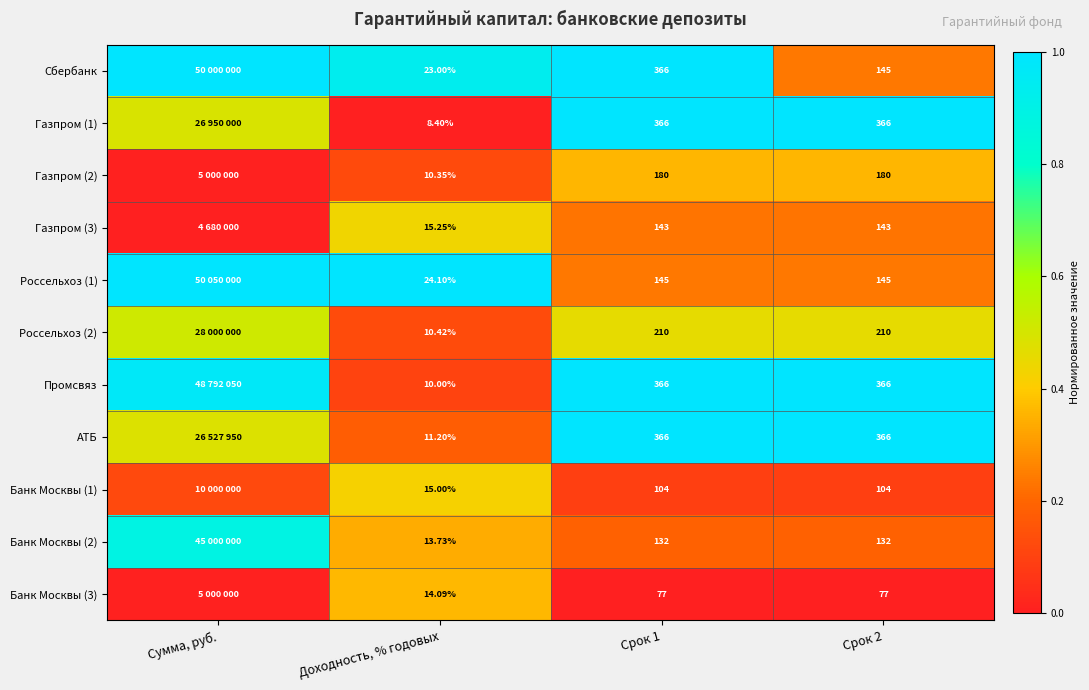

What is the total value across all series at Доходность, % годовых?

155.5